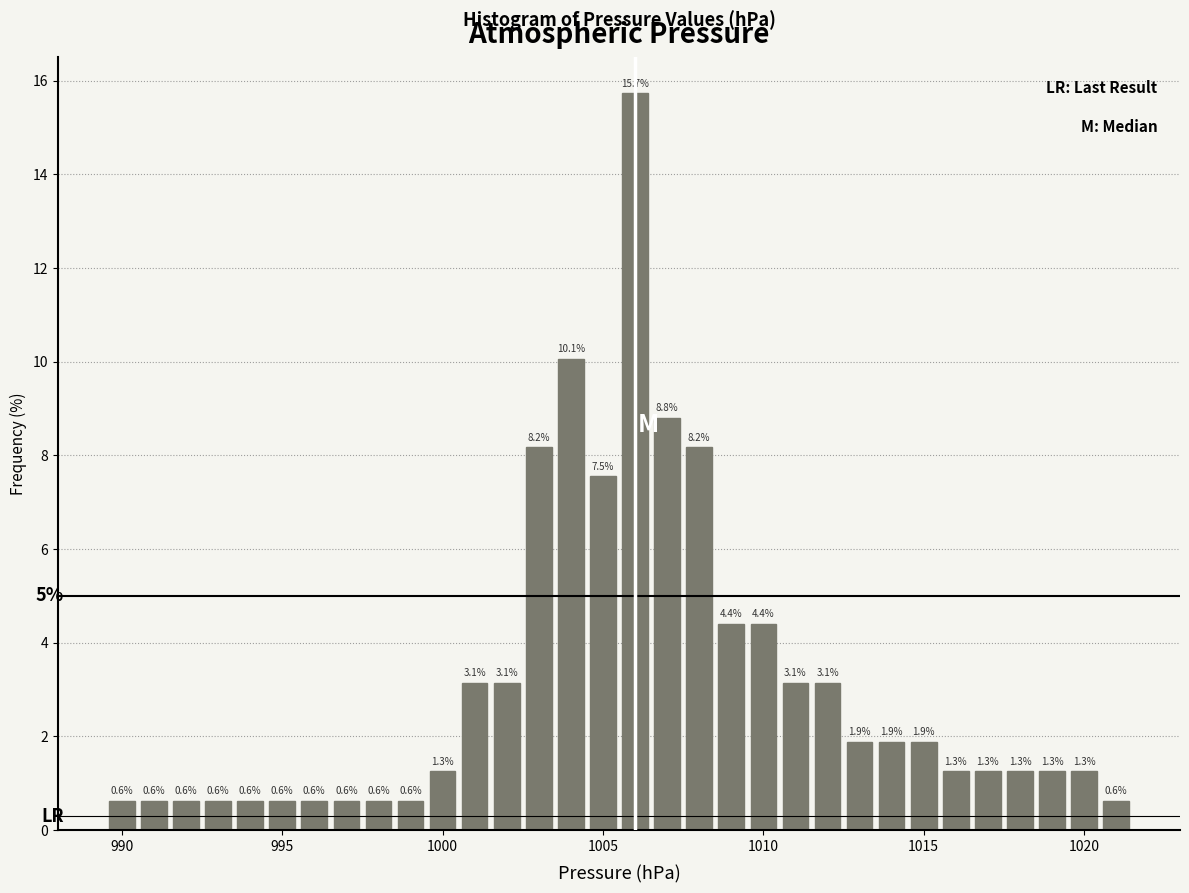

Read against the x-axis, roughly where is the centre of the tallest bar?

1006.0